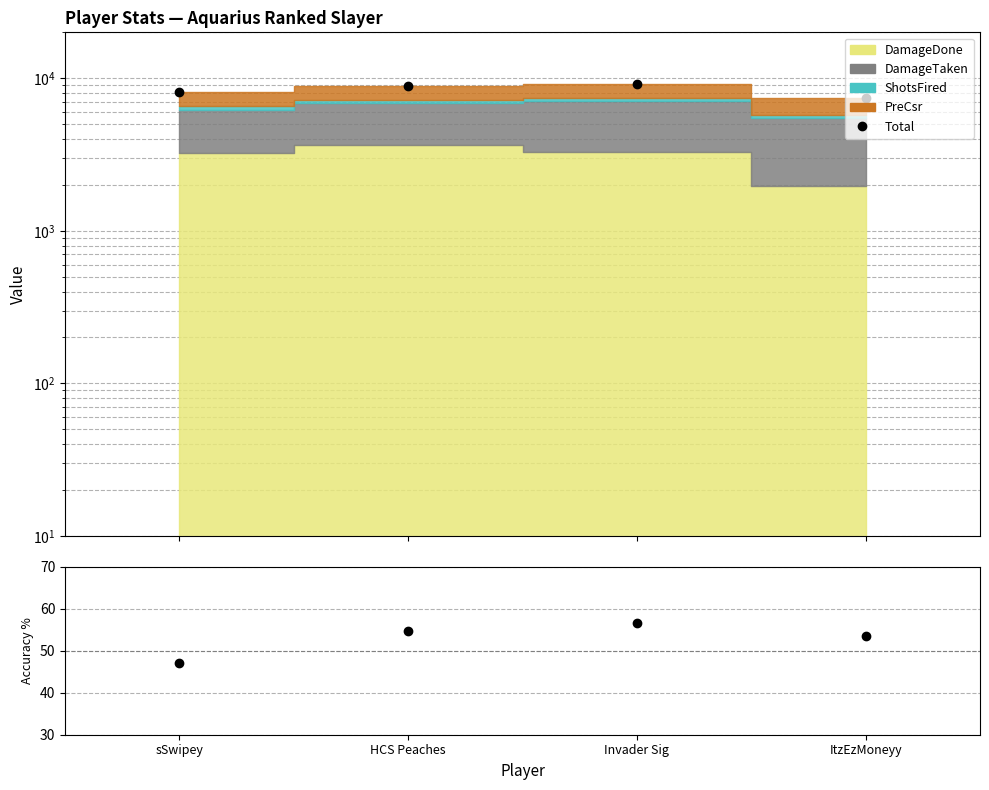

What is the maximum value shown in the chart?

9139.0